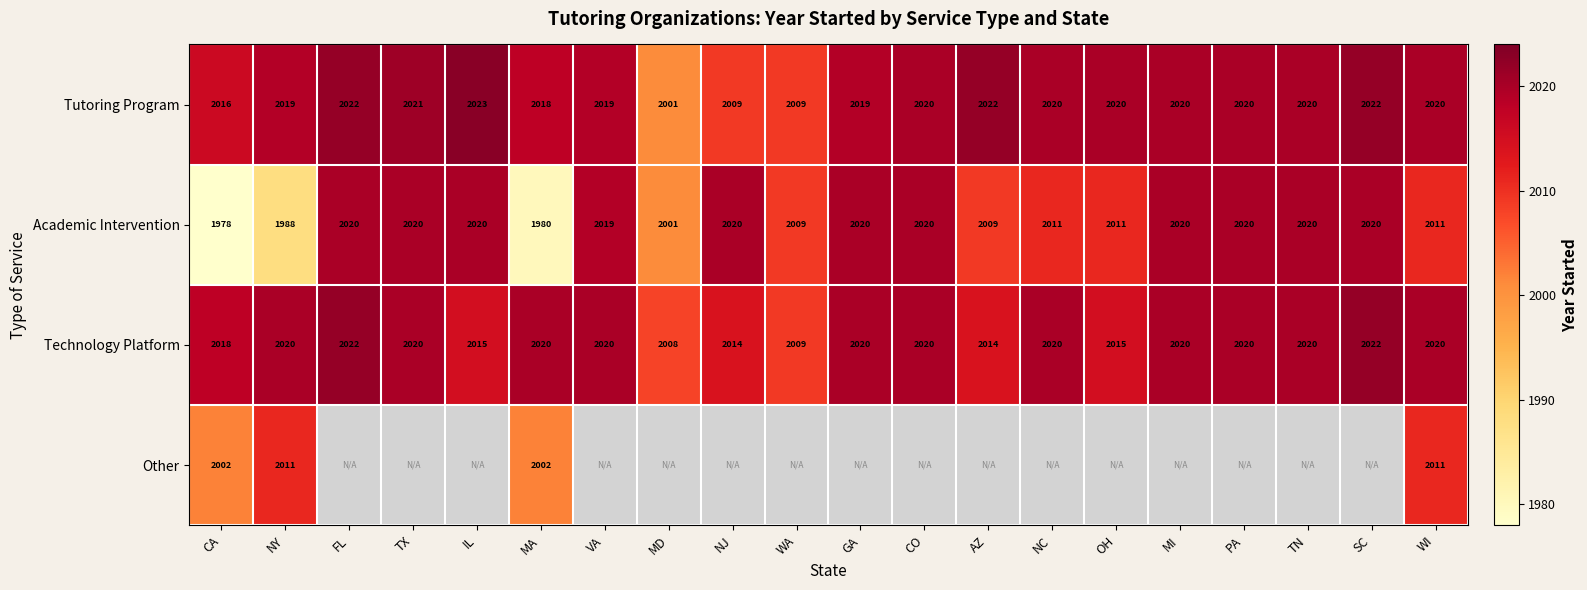

What is the difference between the second highest and minimum values in the Academic Intervention series?

42